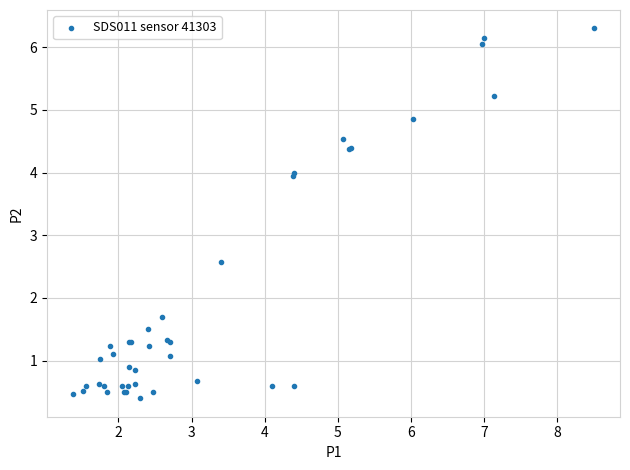

What Y value in the scatter plot is closest to 3?

2.6